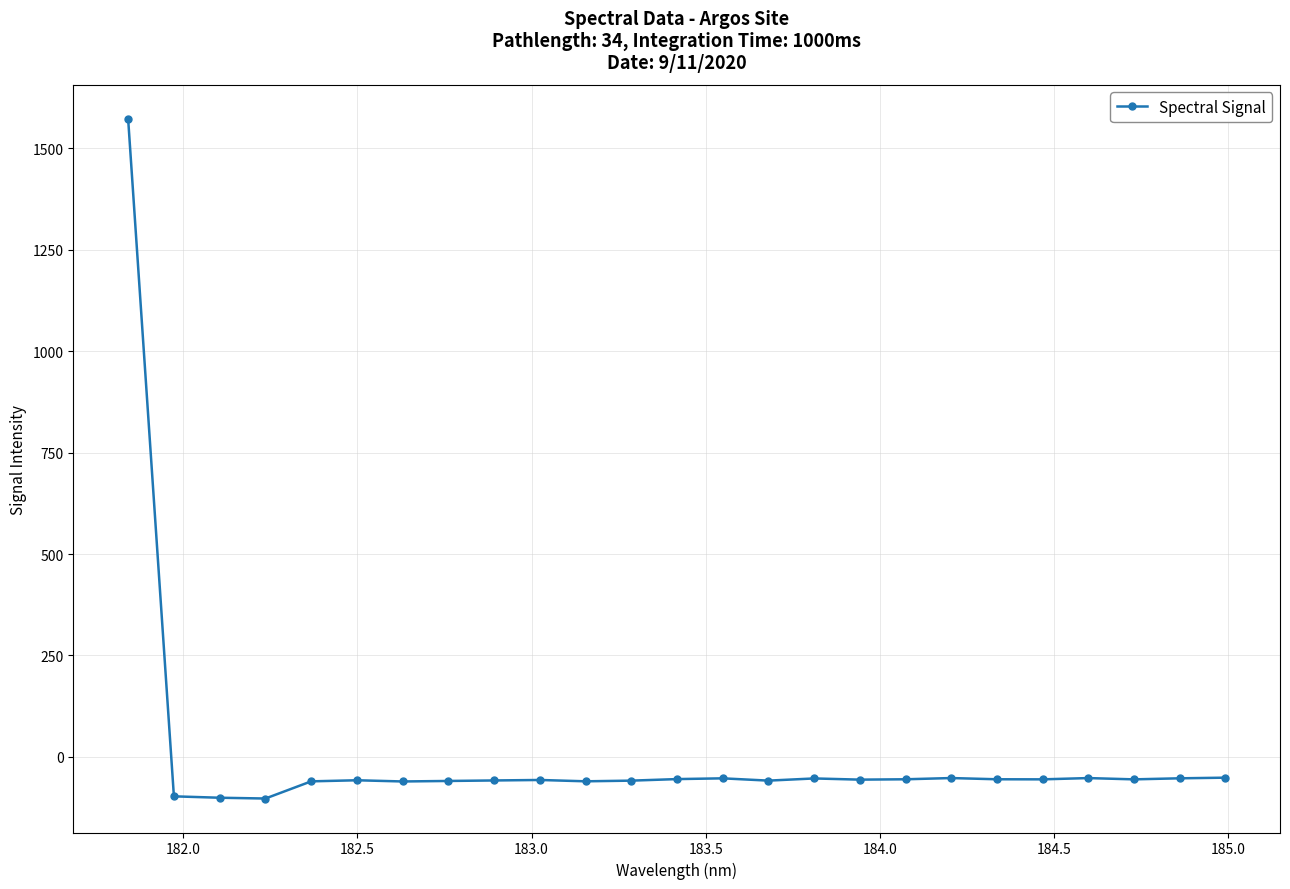

What is the value of the 13th point from the left?

-54.6